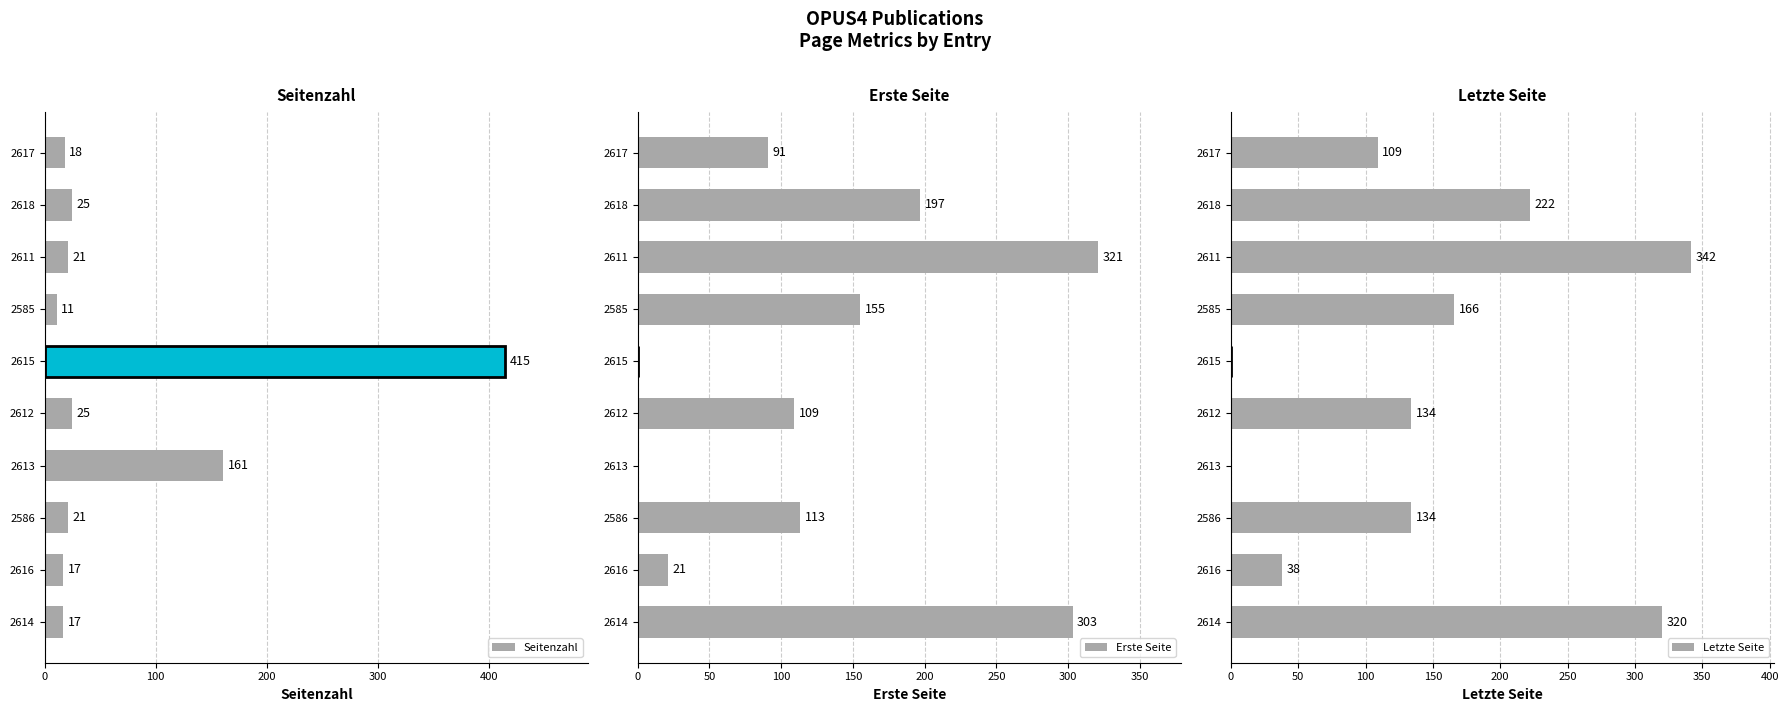

What is the difference between the second highest and second lowest values in the Letzte Seite series?

320